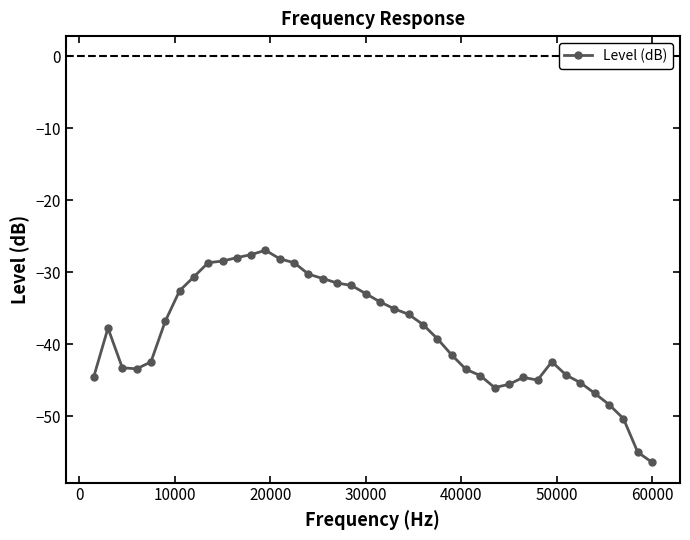

Count the number of data series in this chart.

1